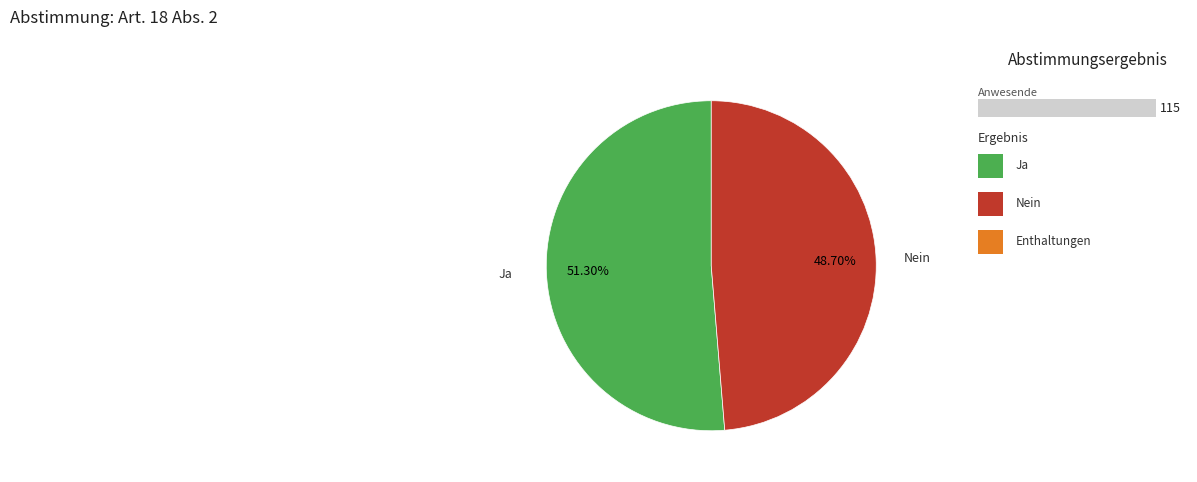

To the nearest percent, what is the difference between the largest and smallest slice percentages?

51%